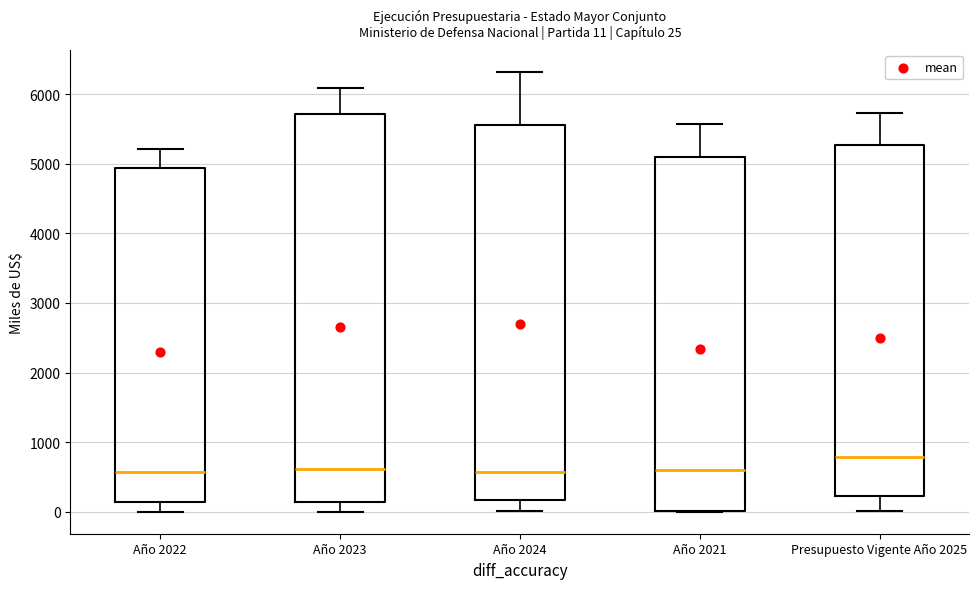

Comparing the boxes themselves (not the whiskers), which one is the tallest?

Año 2023